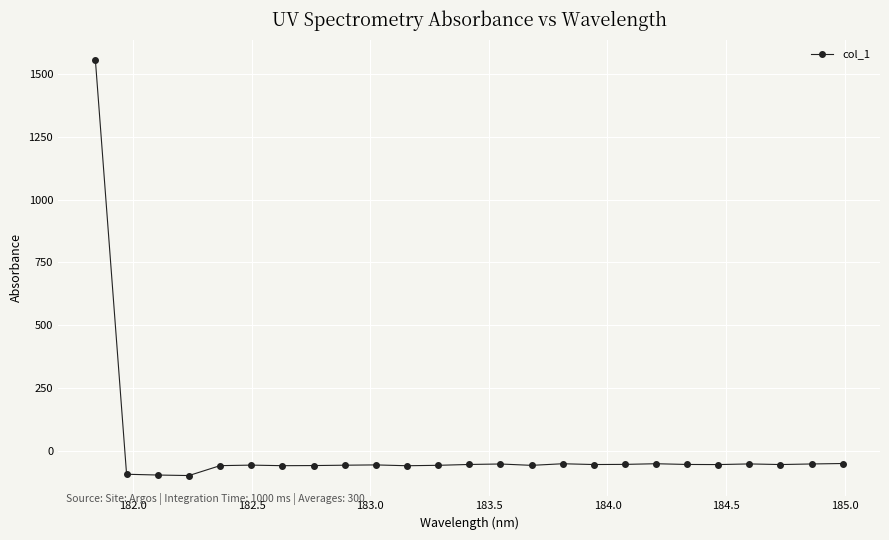

True or false: the data has more than 0 interior local peaks.

True